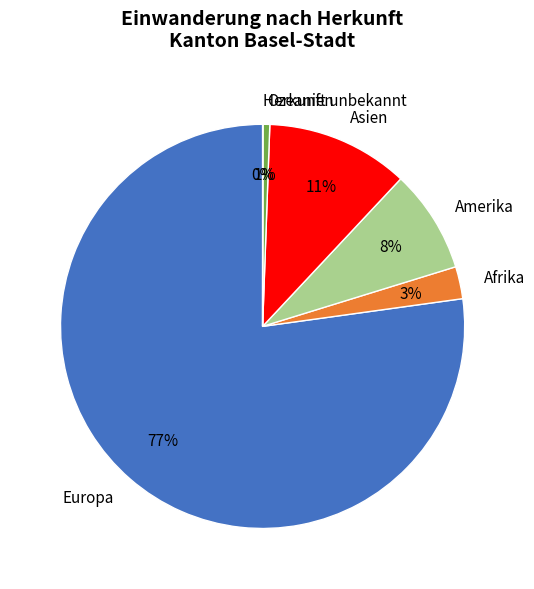

Is the sum of Asien and Europa greater than half?

Yes